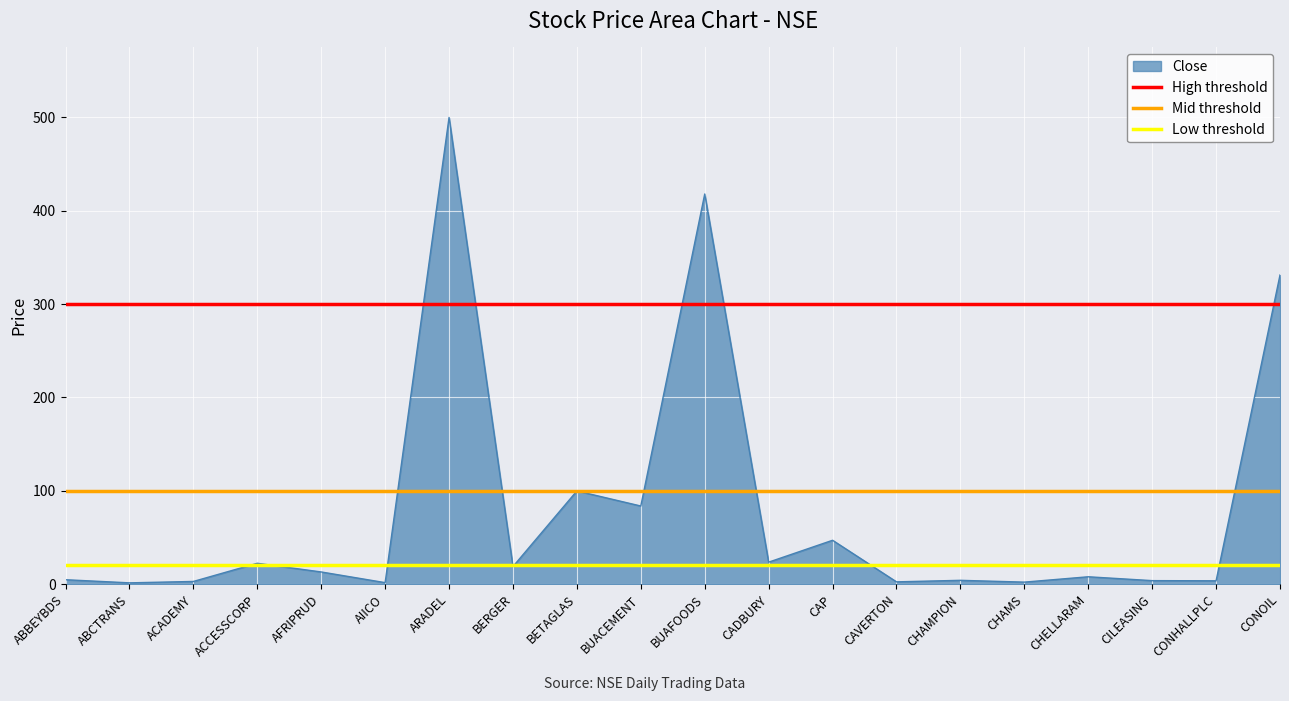

Is it true that Close equals 35.1 at BETAGLAS?

False